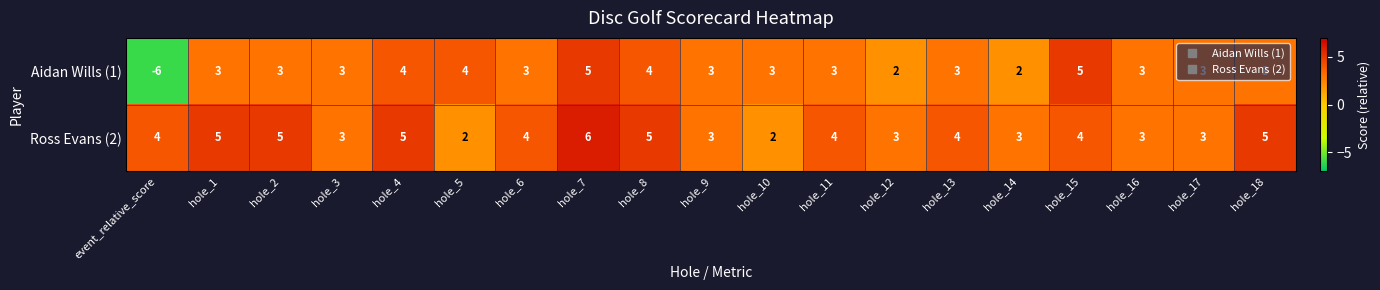

What is the difference between the highest and lowest values at hole_11?

1